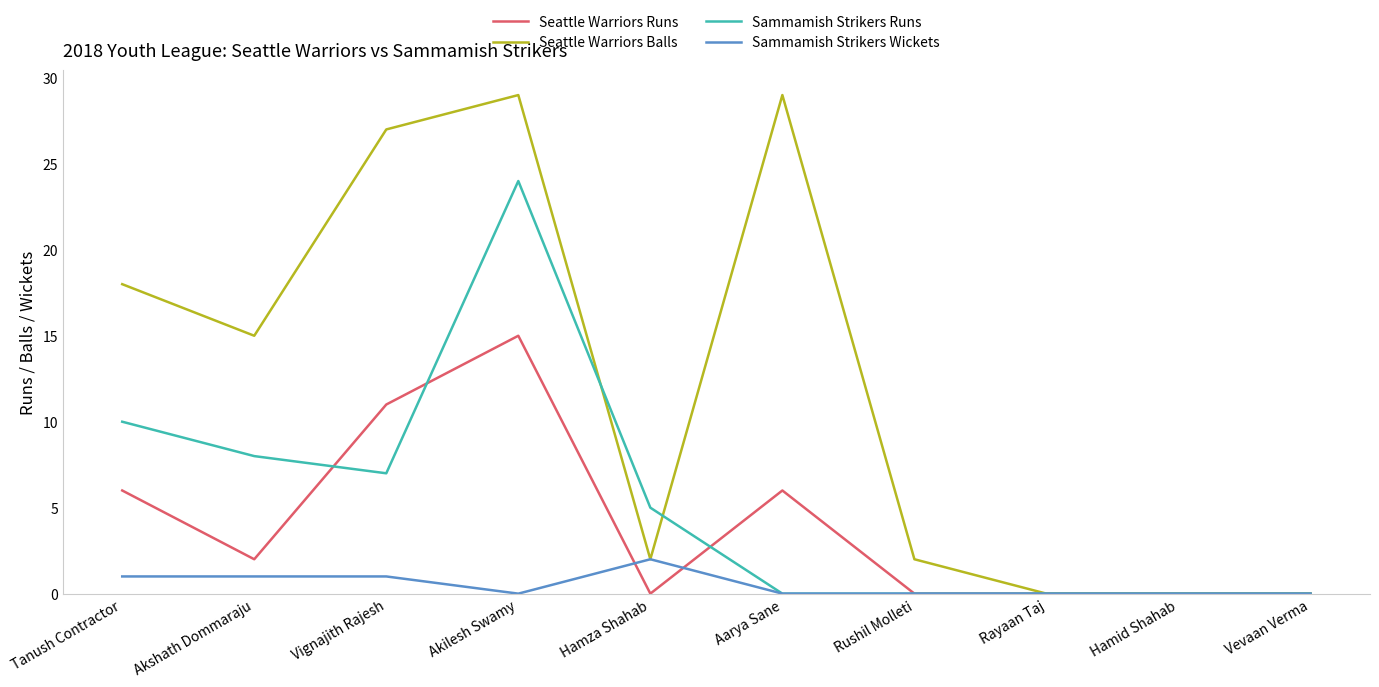

Where is the first local maximum for Sammamish Strikers Runs?

Akilesh Swamy